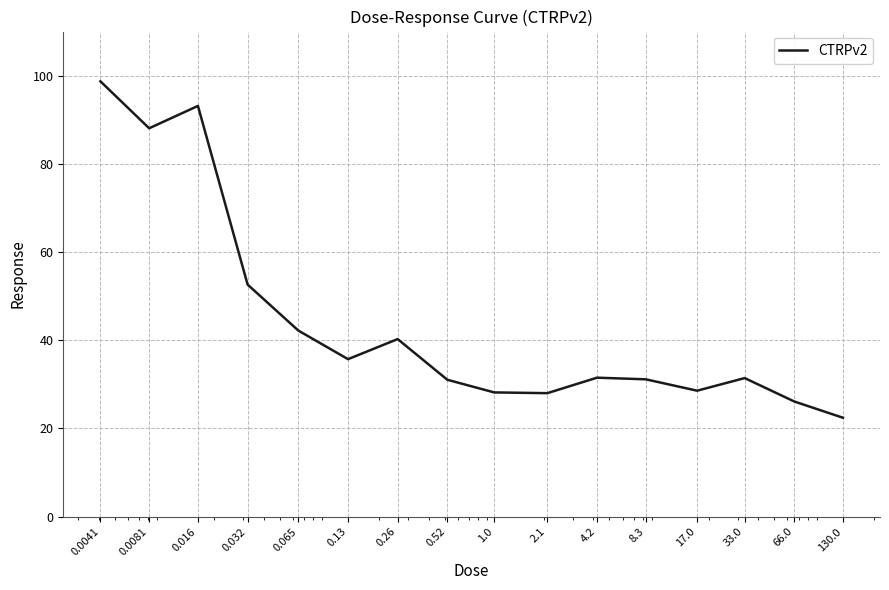

True or false: there are more than 0 points higher than both neighbors.

True